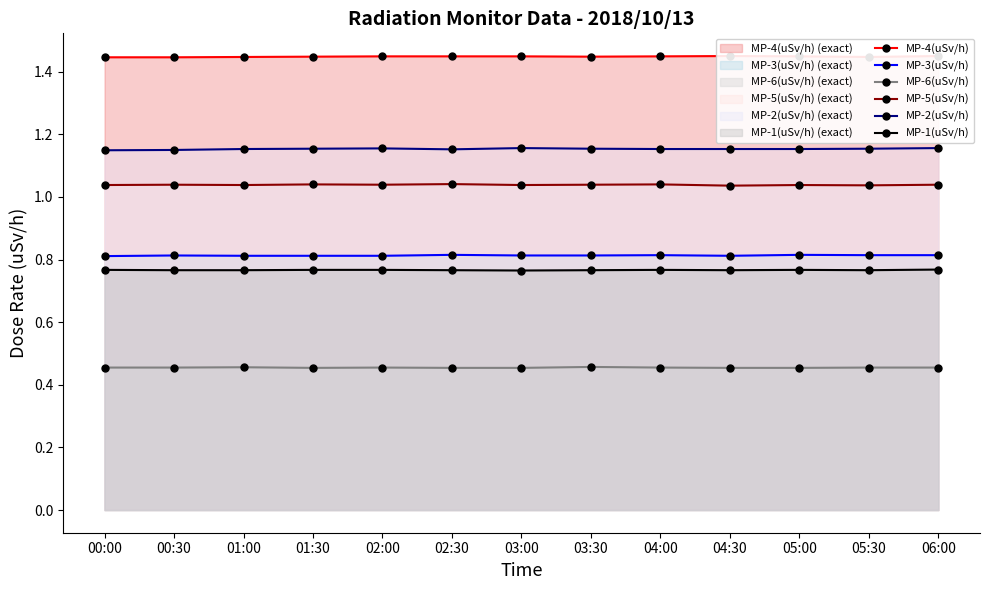

Between 02:00 and 03:00, which is larger?

02:00